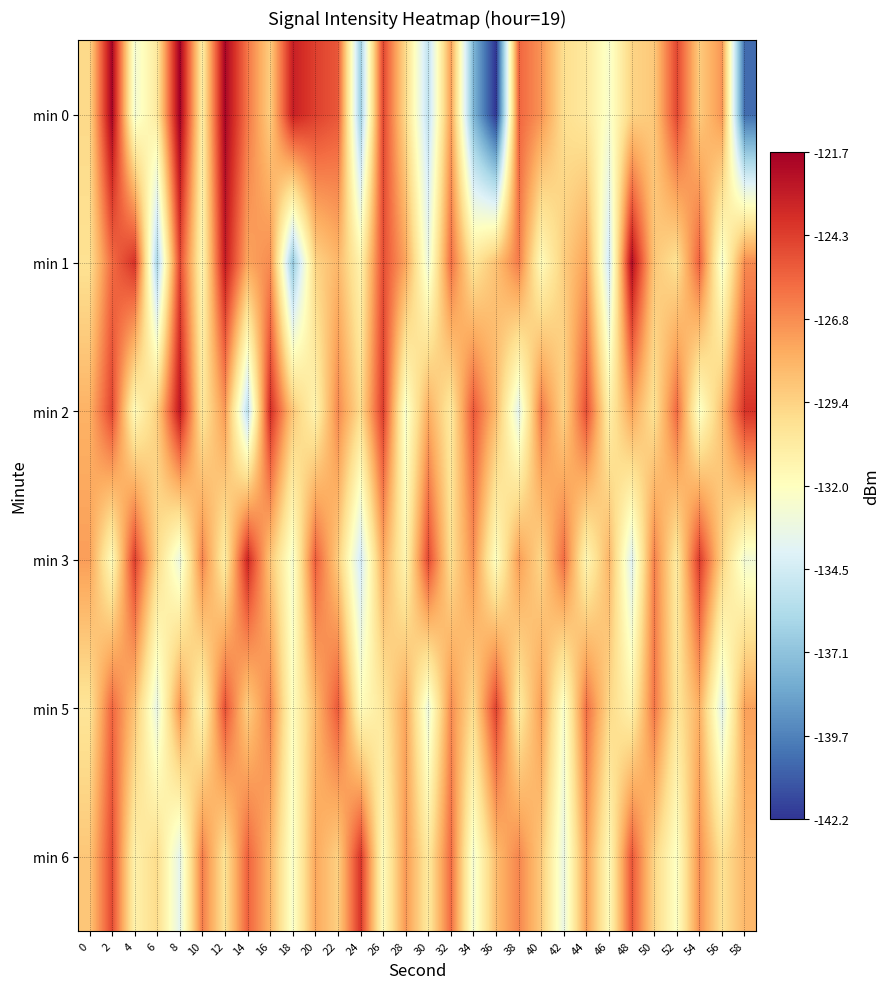

Which series changed the most between 18 and 28?

min 1